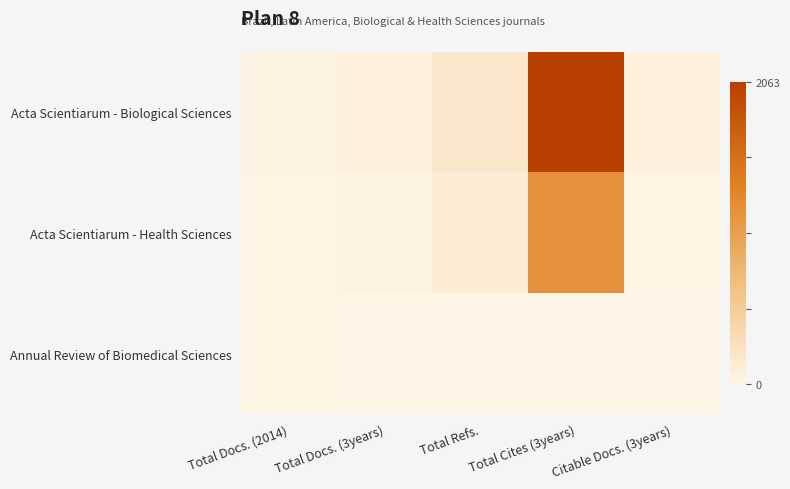

Reading left to right, transcribe all the data shown in this chart.

Acta Scientiarum - Biological Sciences: Total Docs. (2014)=27	Total Docs. (3years)=60	Total Refs.=200	Total Cites (3years)=2063	Citable Docs. (3years)=70
Acta Scientiarum - Health Sciences: Total Docs. (2014)=13	Total Docs. (3years)=40	Total Refs.=115	Total Cites (3years)=1186	Citable Docs. (3years)=12
Annual Review of Biomedical Sciences: Total Docs. (2014)=14	Total Docs. (3years)=0	Total Refs.=7	Total Cites (3years)=0	Citable Docs. (3years)=0